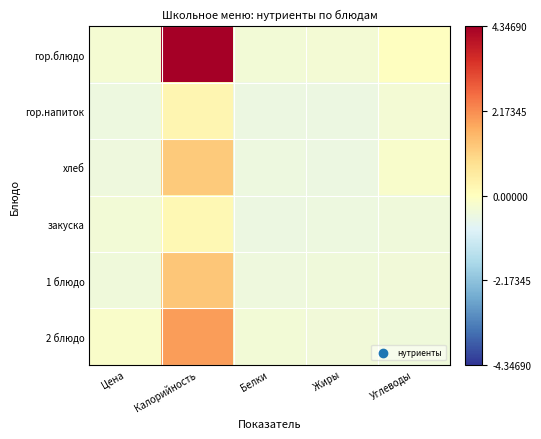

Which has a higher value, Белки or Углеводы?

Углеводы